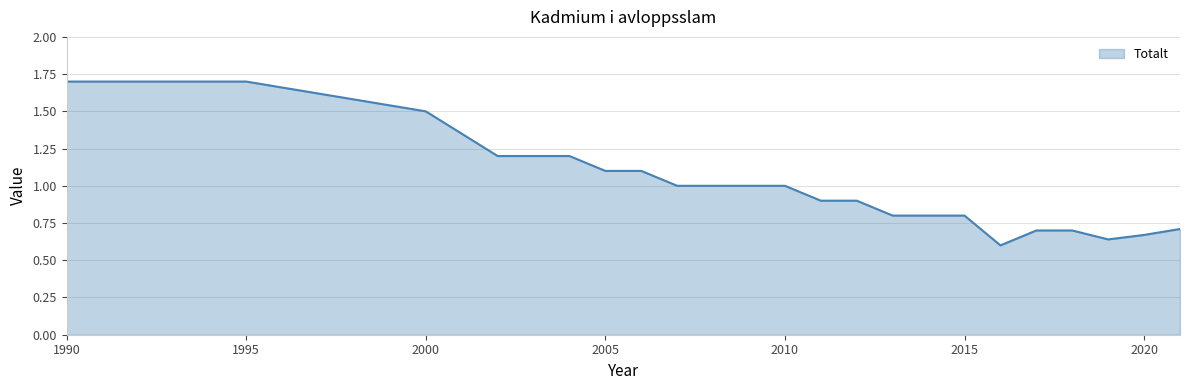

What is the difference between the maximum and second lowest values?

1.1